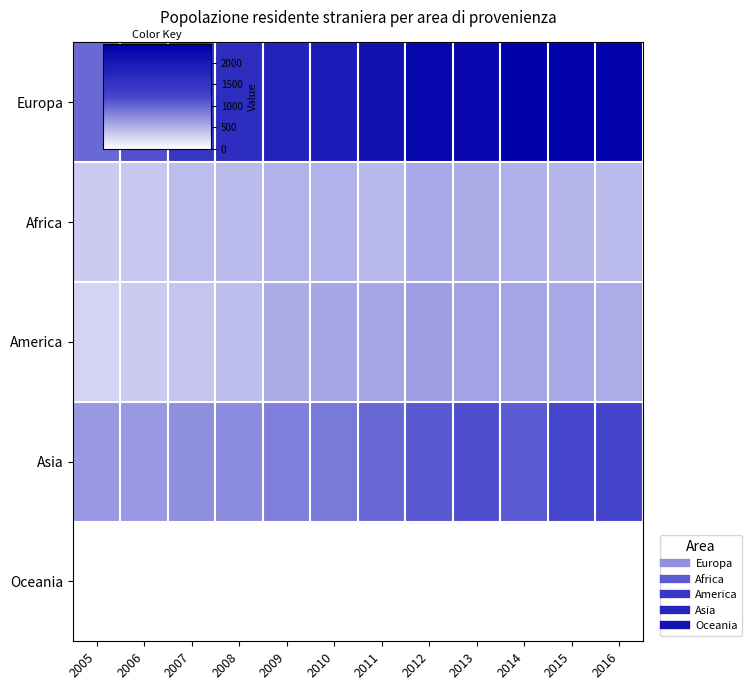

How many series are shown in this chart?

5